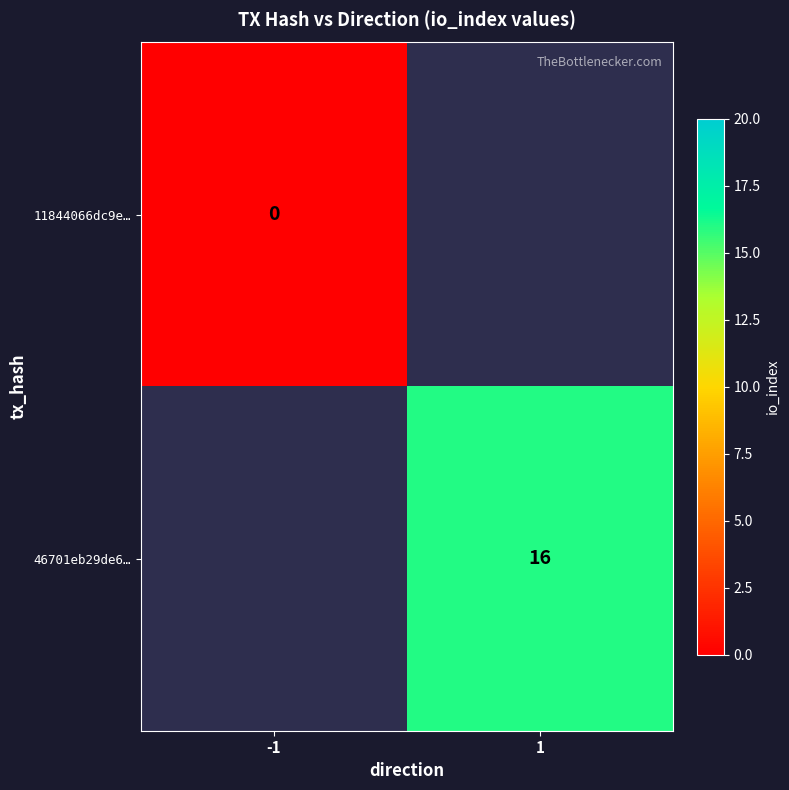

Is the value of 11844066dc9e… at -1 greater than the value of 46701eb29de6… at 1?

No